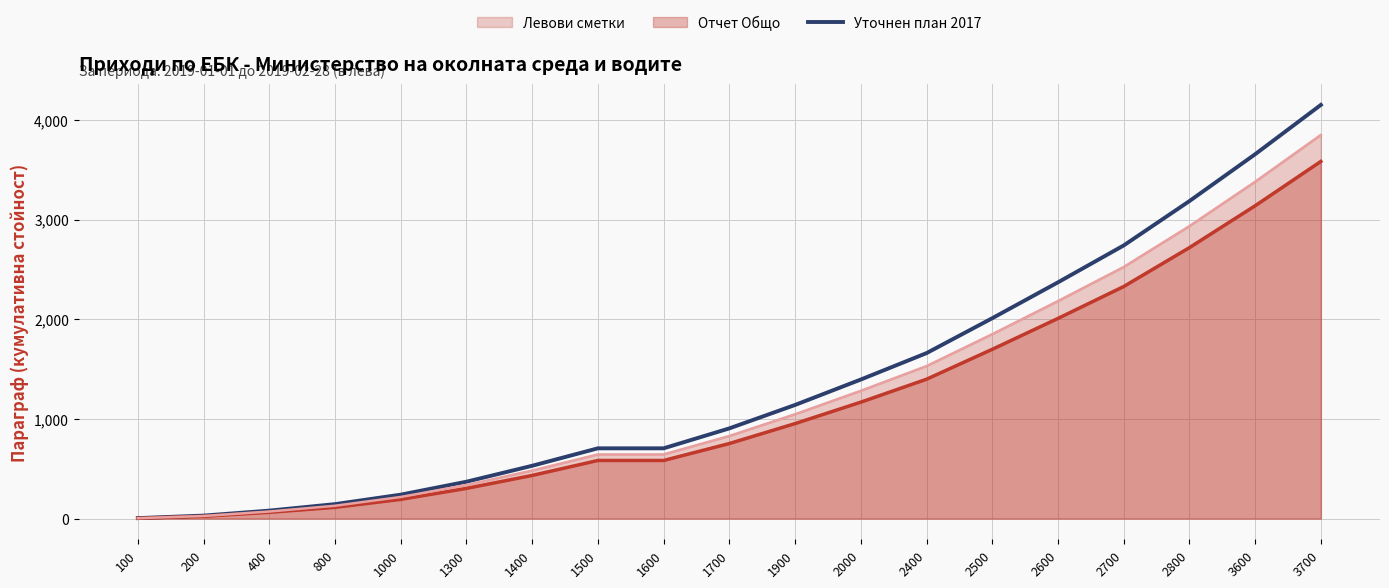

Approximately how many times larger is the value at 2400 compared to 1700?

1.8